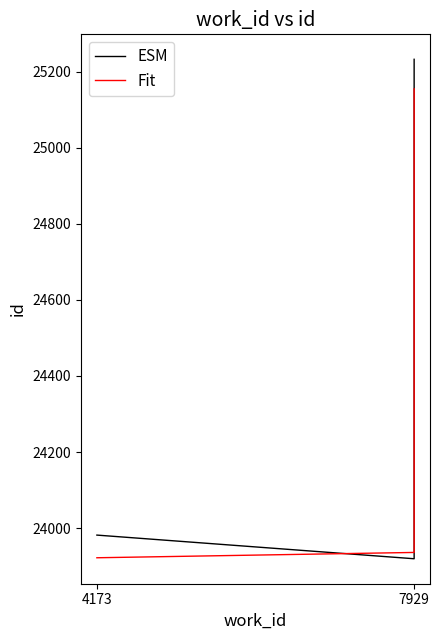

What is the difference between the Fit values at 2 and 7929?

1219.0